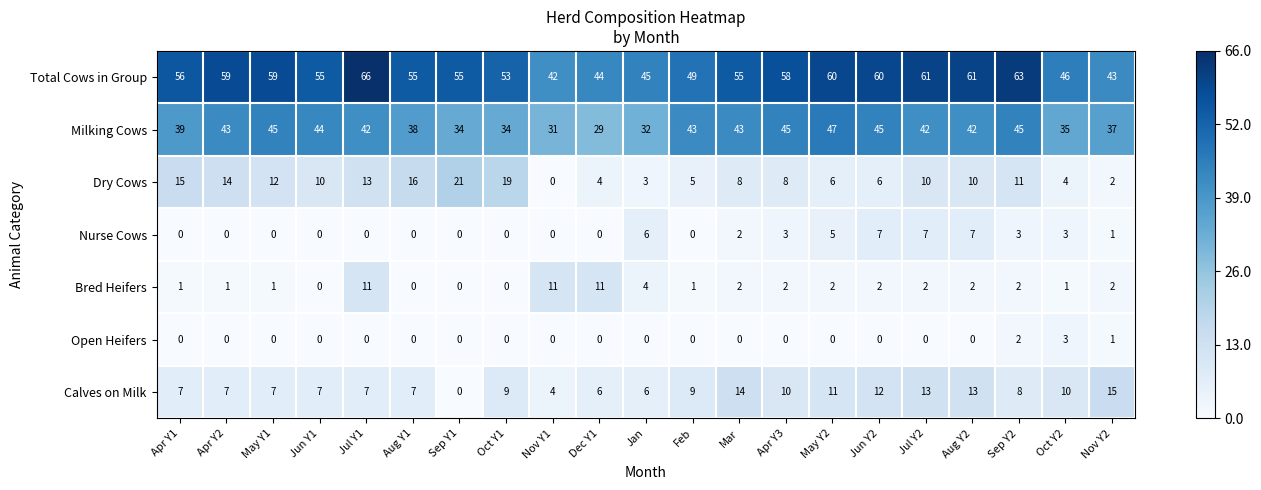

What is the difference between the highest and lowest values at Sep Y1?

55